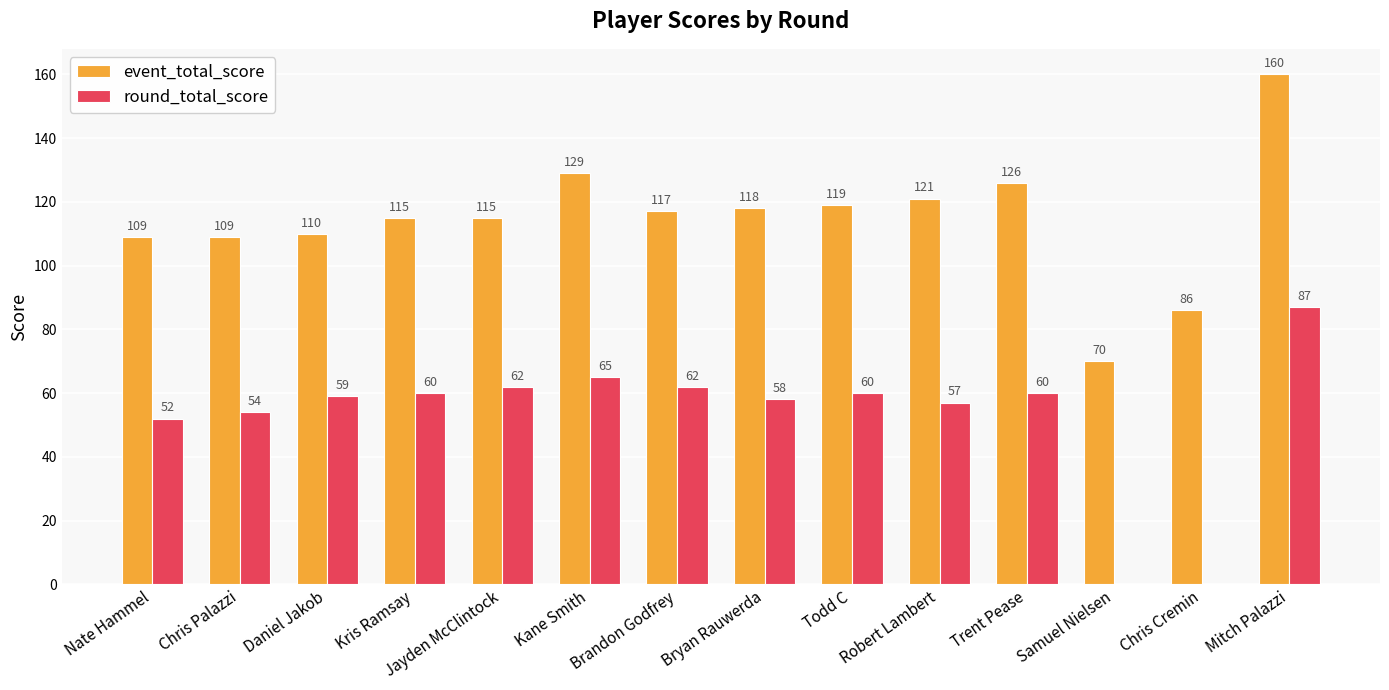

Which series has the largest total across all categories?

event_total_score